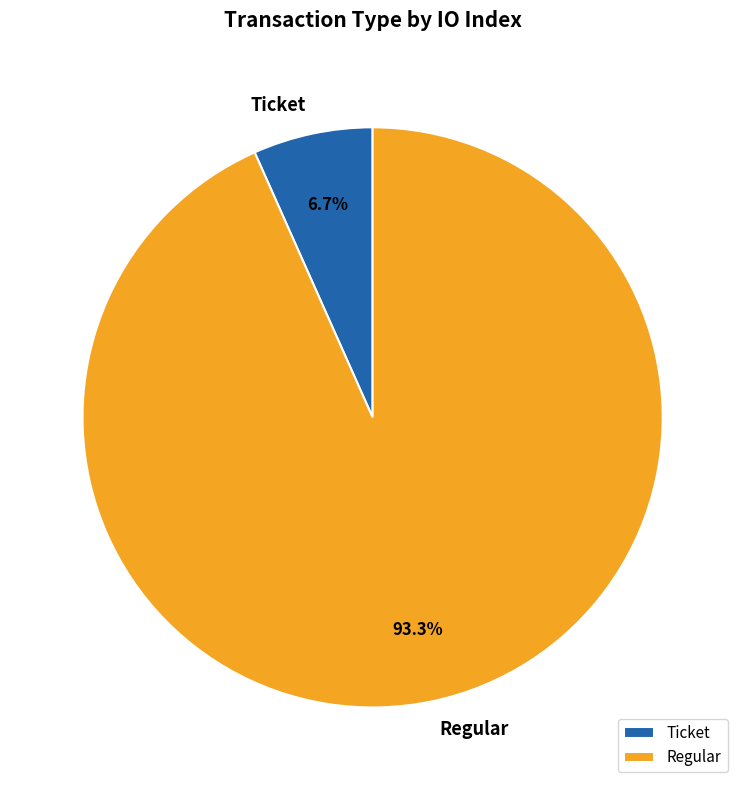

Count the number of slices in the pie.

2